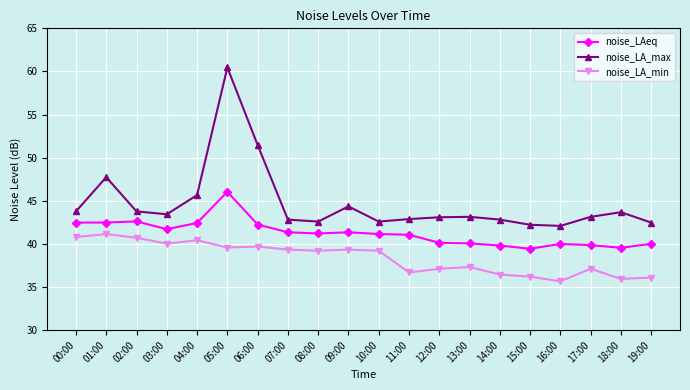

What is the difference between the maximum and second lowest values in the noise_LAeq series?

6.5